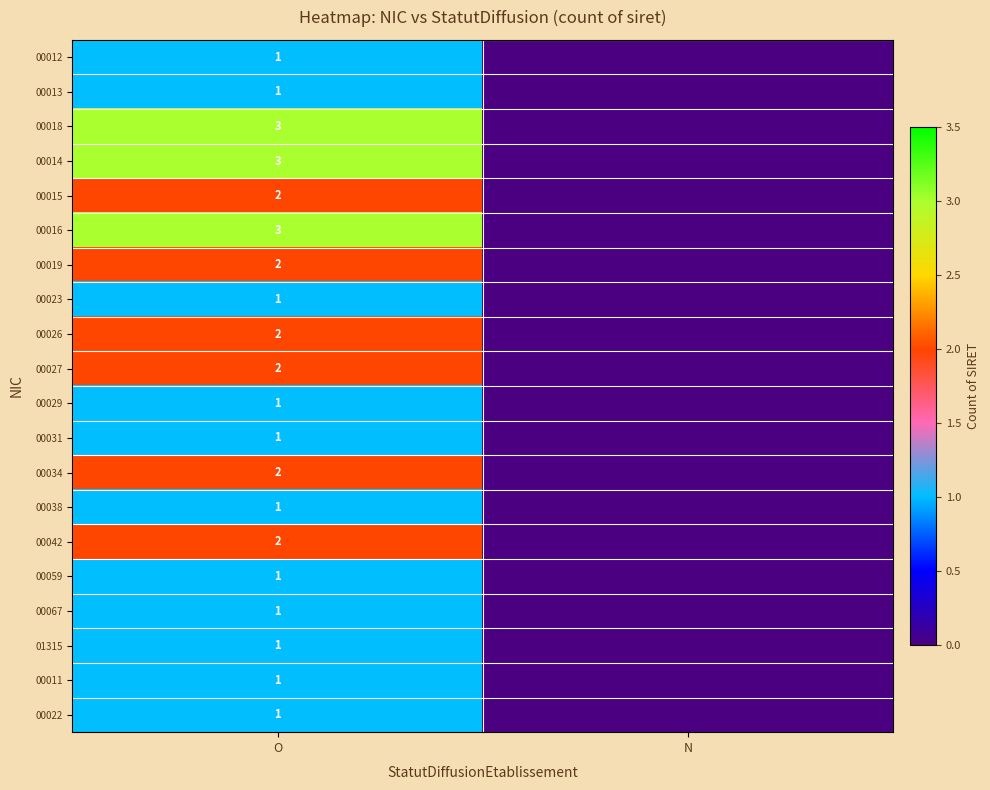

What is the total value across all series at O?

32